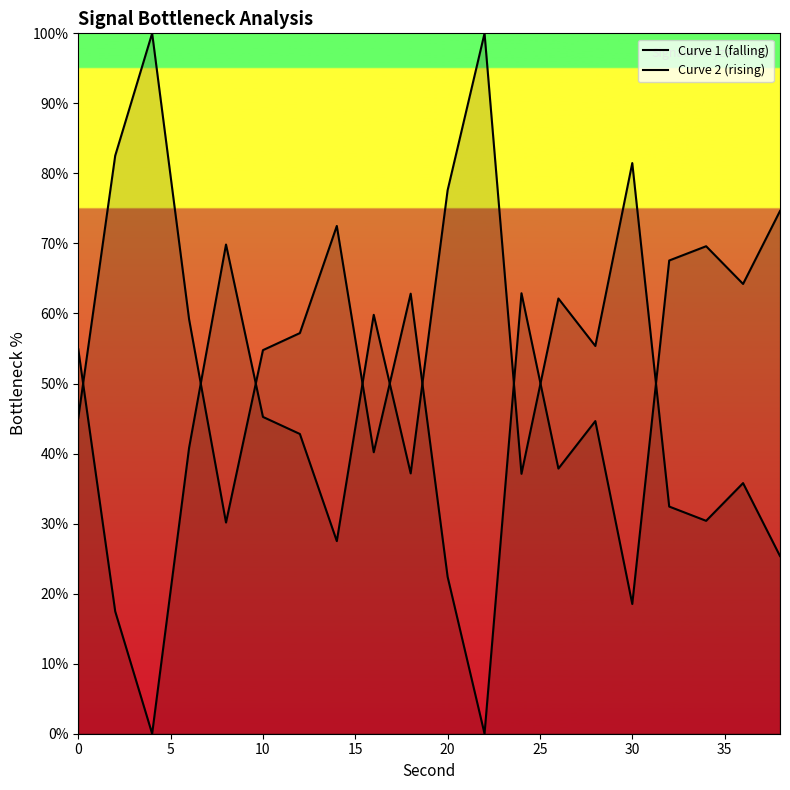

True or false: Curve 2 (rising) has more than 2 interior local peaks.

True